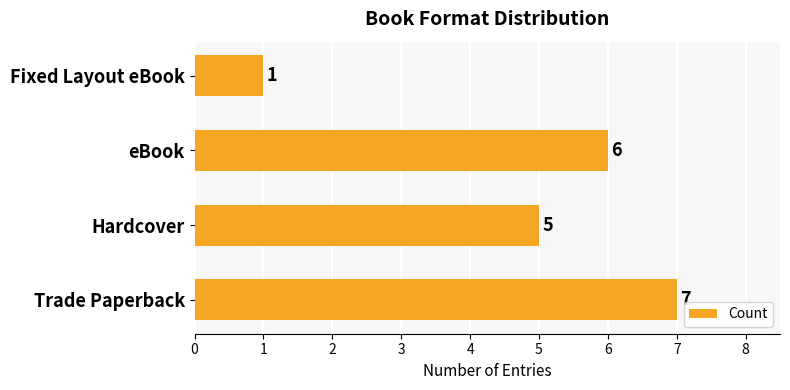

At which label is the value closest to 4?

Hardcover